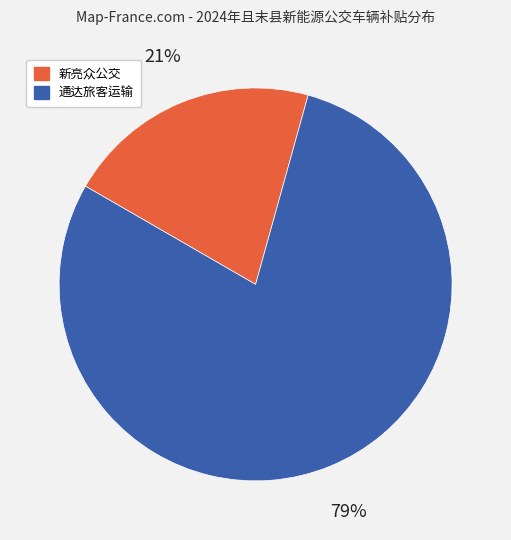

How many slices are in this pie chart?

2